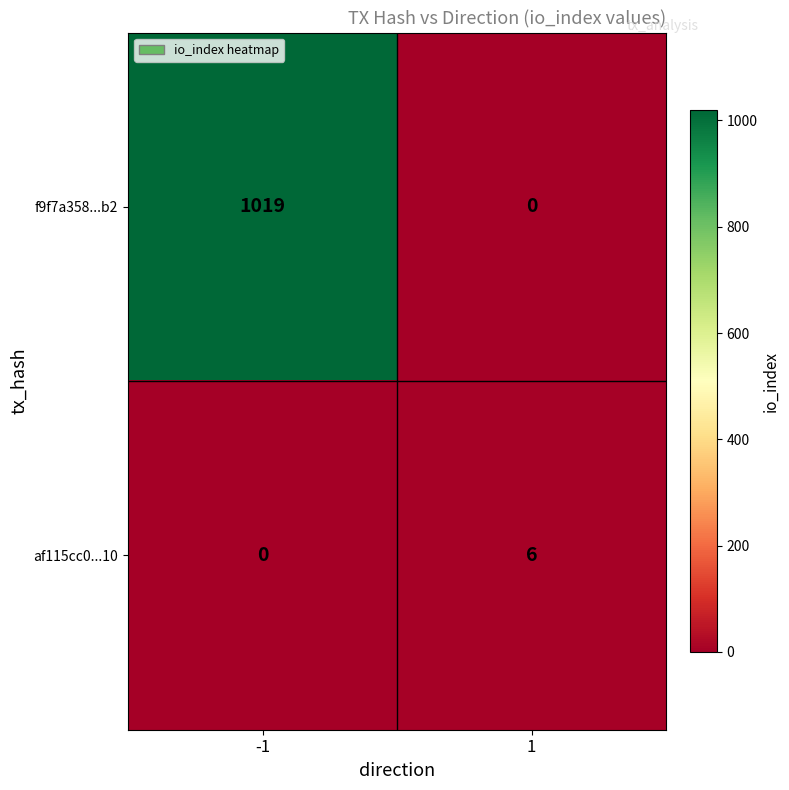

Rank the series by their maximum value, from highest to lowest.

f9f7a358...b2, af115cc0...10